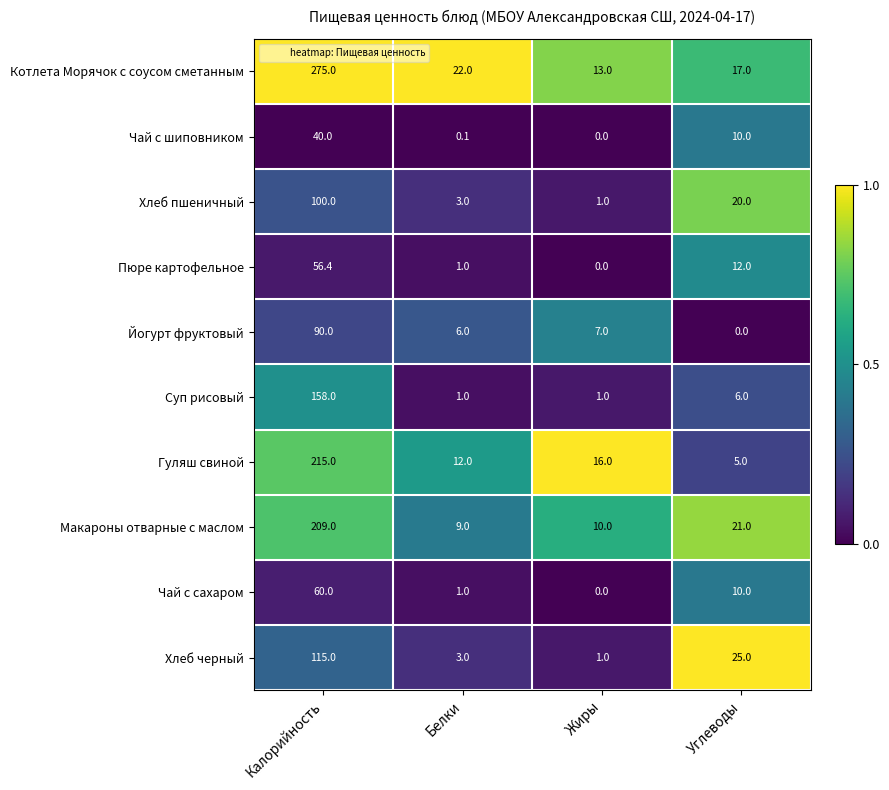

What is the spread (max minus min) of values at Белки?

21.9